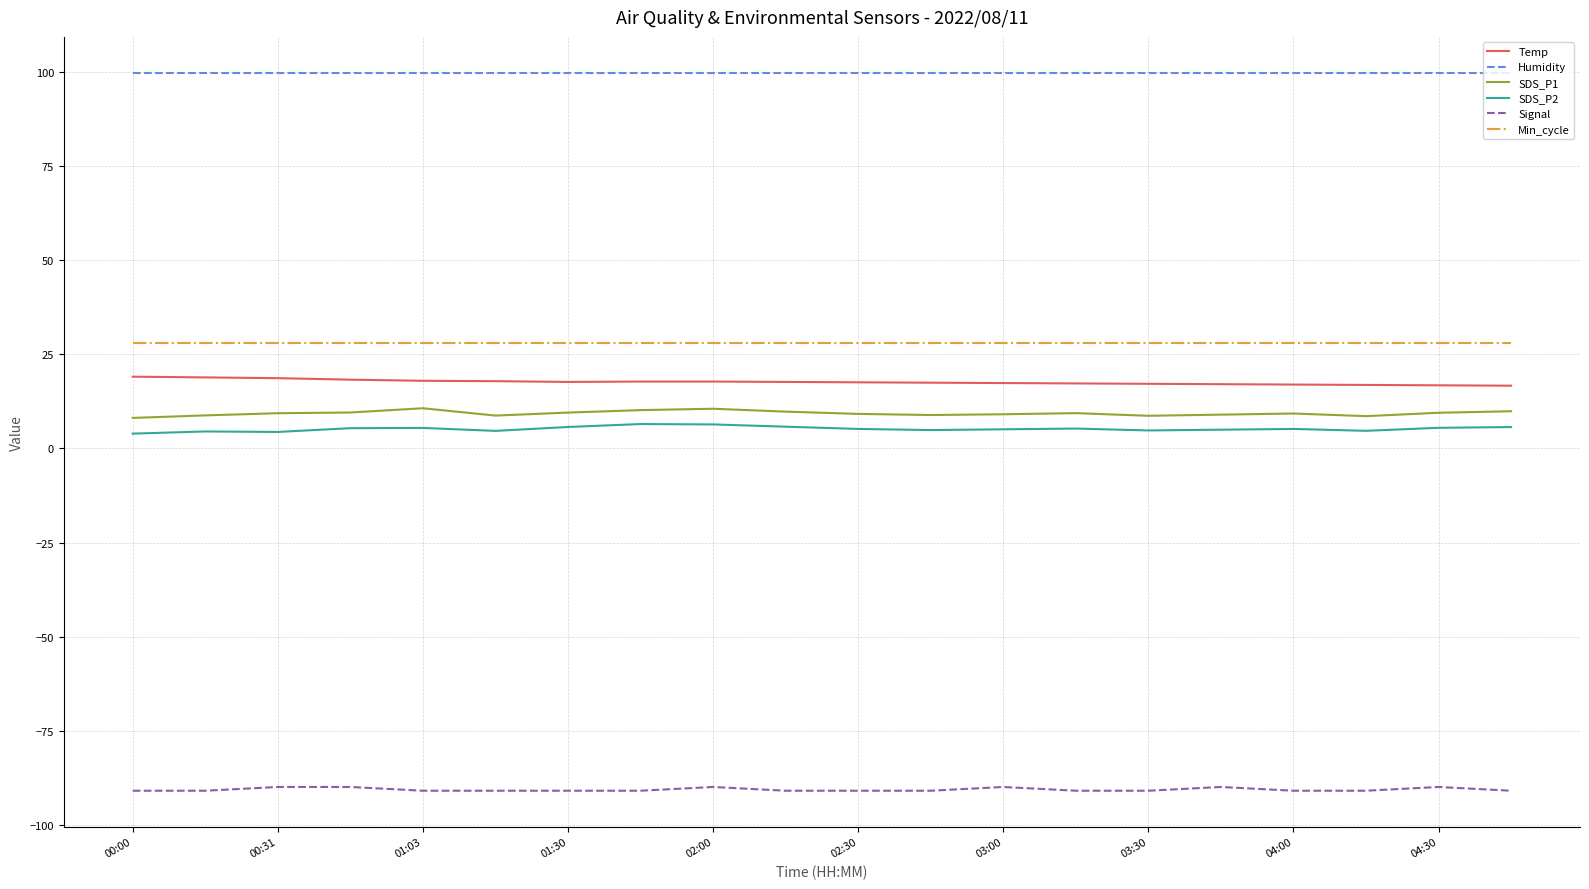

Which series has the largest total across all categories?

Humidity